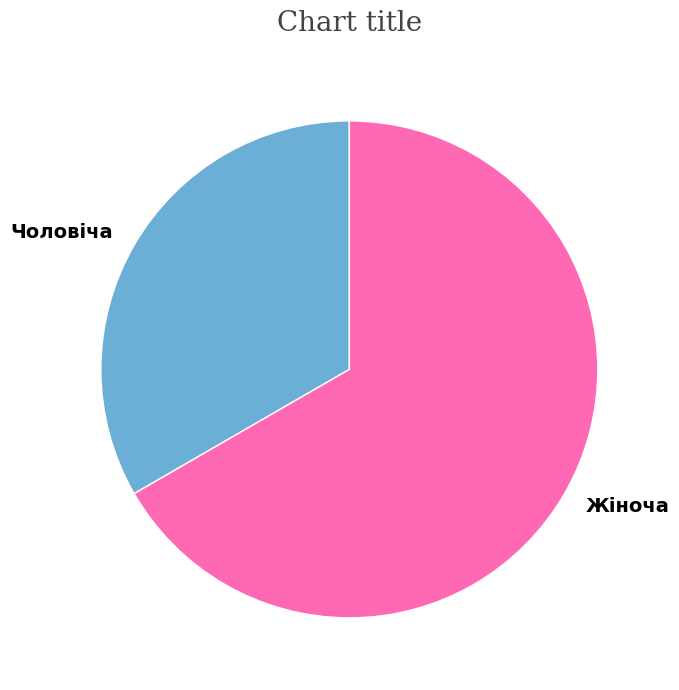

Which slice is the largest?

Жіноча